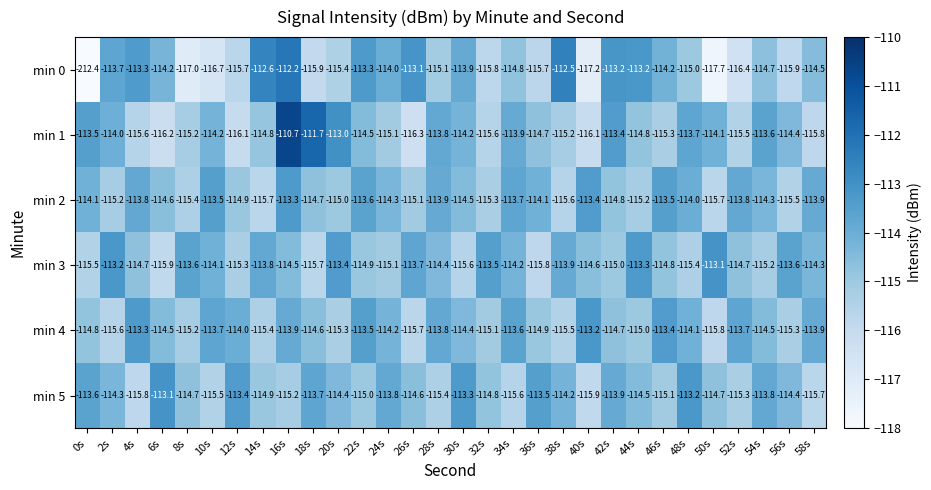

How many distinct data groups are displayed?

6